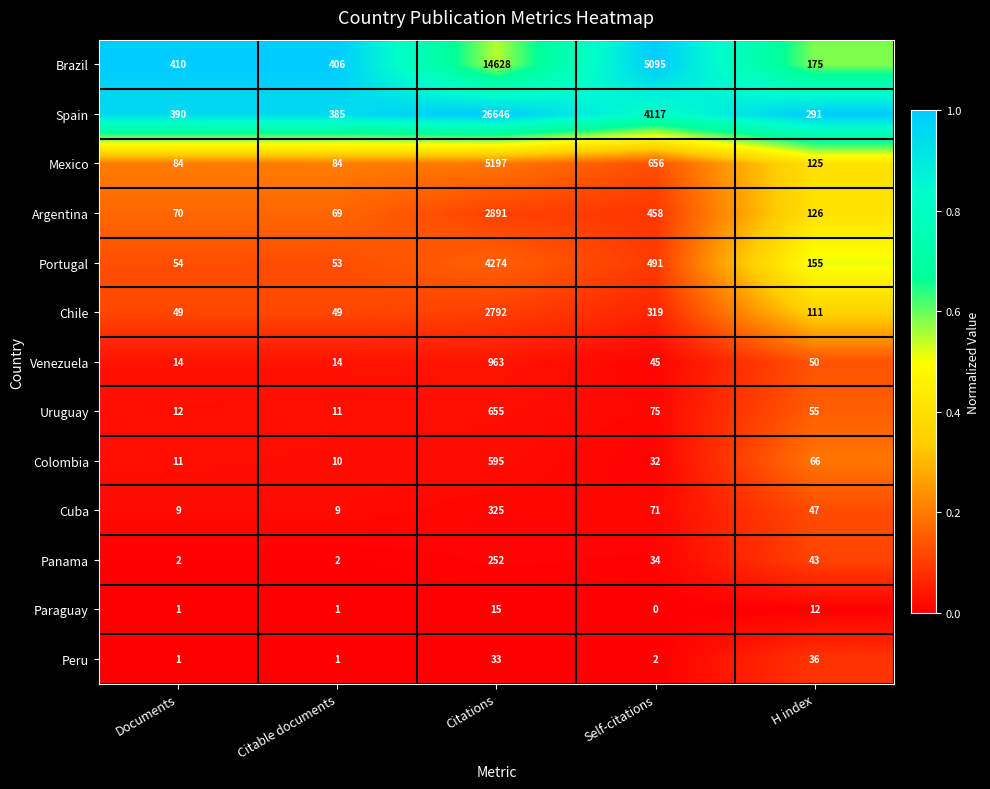

At how many categories does at least one series exceed 0?

5